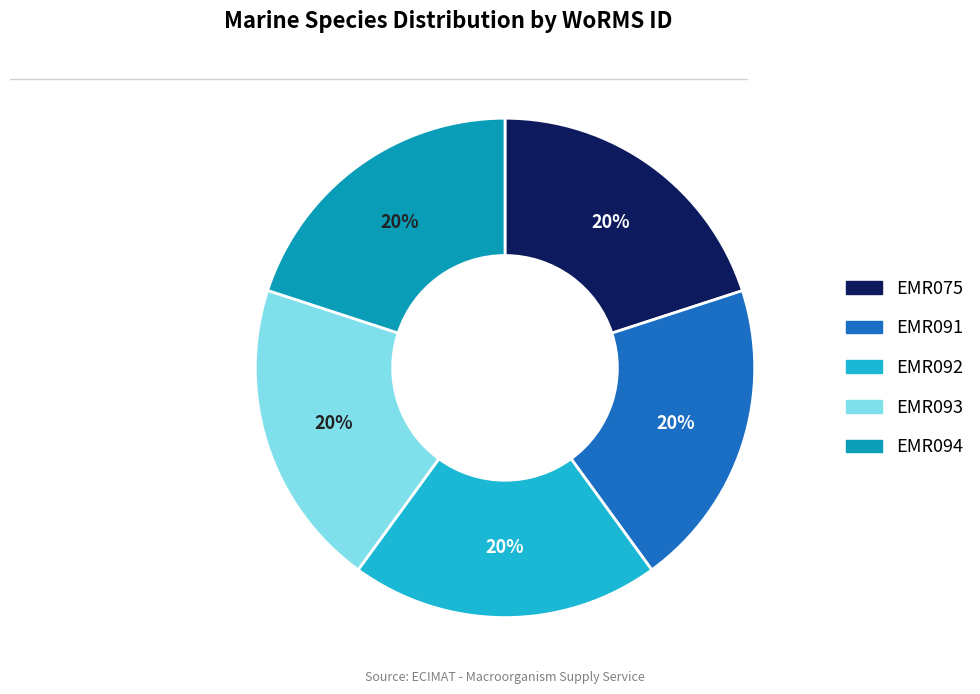

What is the ratio of the value at EMR091 to the value at EMR092?

1.0